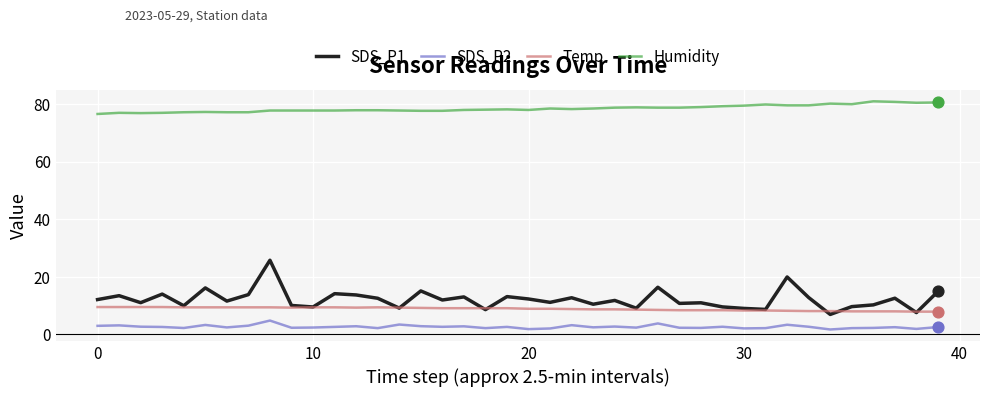

Which series has the widest spread of values?

SDS_P1